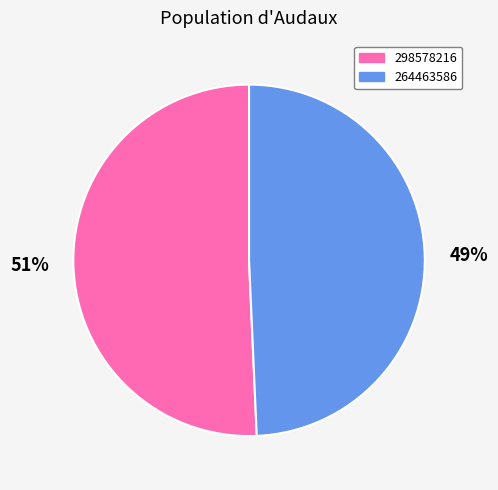

Which has a higher value, 298578216 or 264463586?

298578216